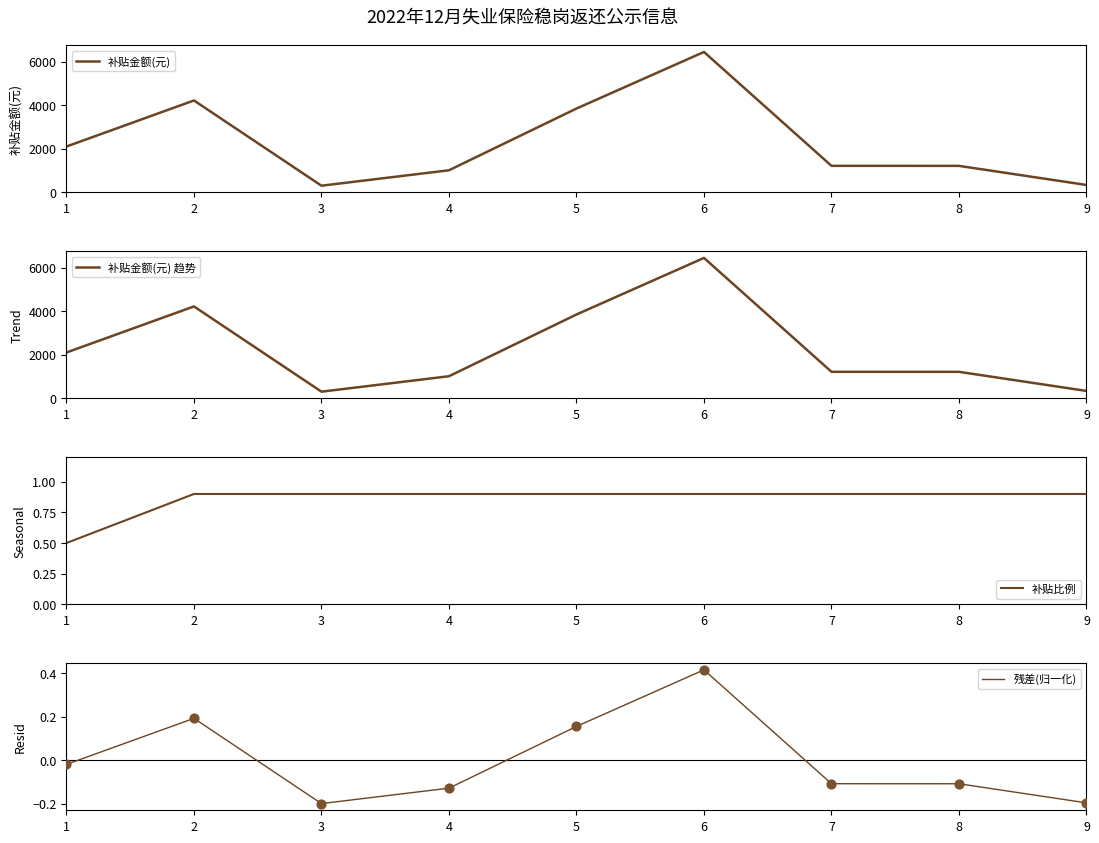

Which series reaches the maximum Y coordinate?

补贴金额(元)